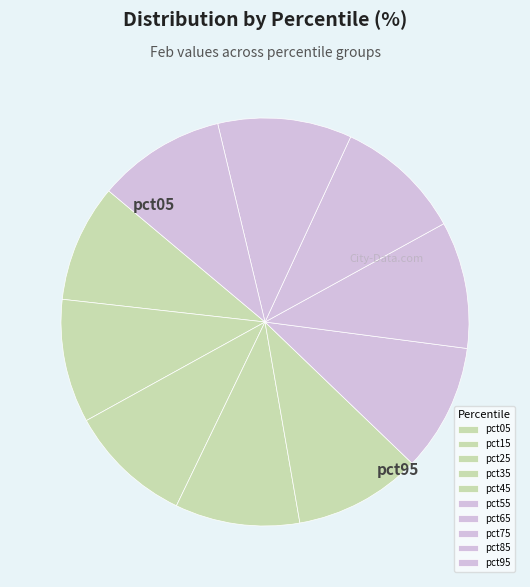

What percentage is the pct35 slice, to the nearest percent?

10%